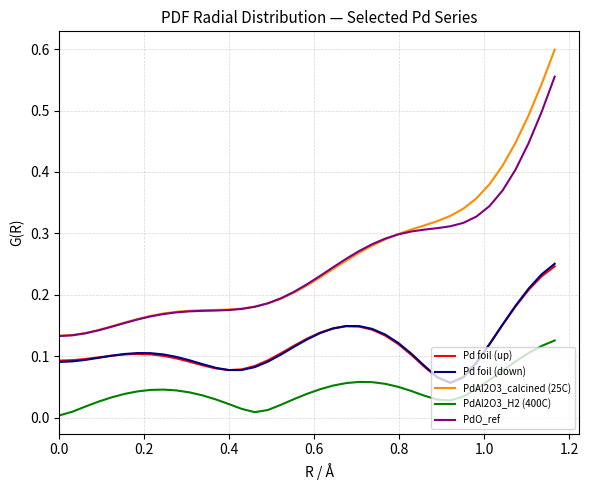

Which series has the largest range (max minus min)?

PdAl2O3_calcined (25C)